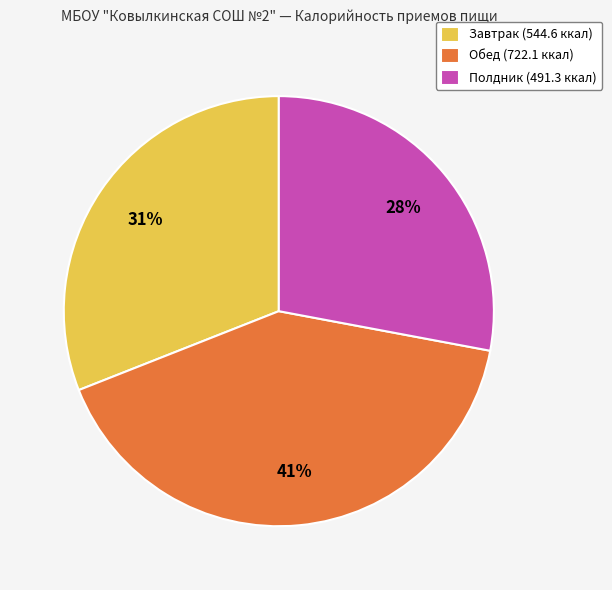

True or false: Завтрак accounts for 17% of the total.

False